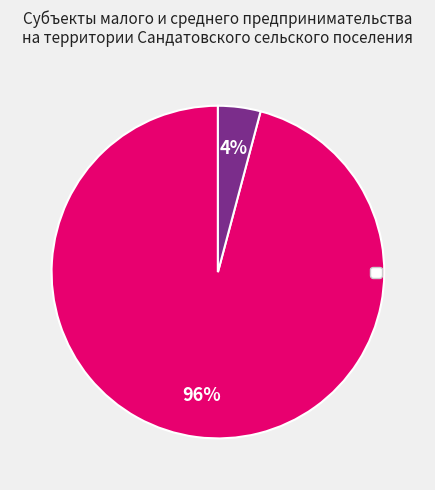

Is there any slice that represents more than half of the pie?

Yes